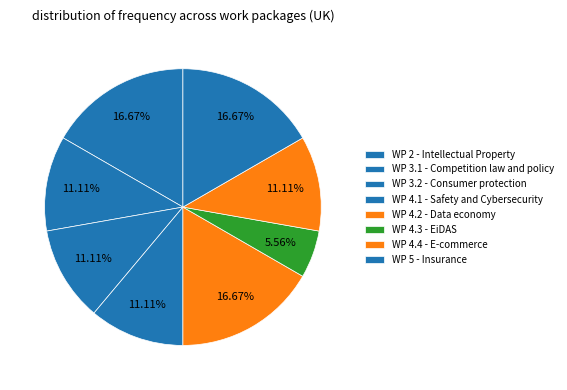

Is there a majority slice in this chart?

No